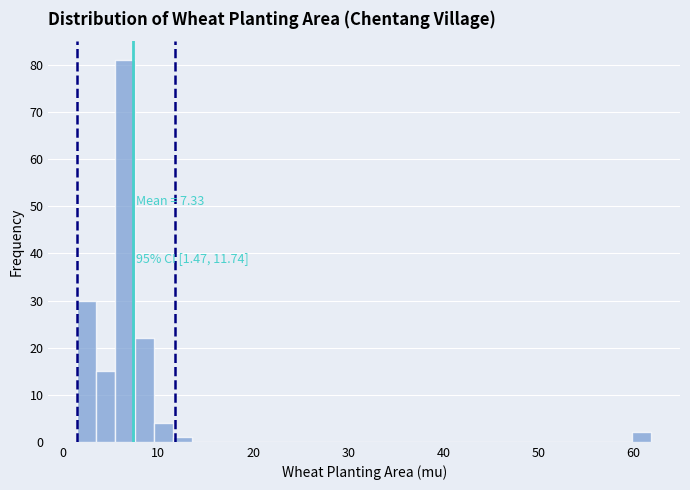

Around what value on the x-axis is the tallest bar? Give the approximate position of its centre, as read against the axis.

7